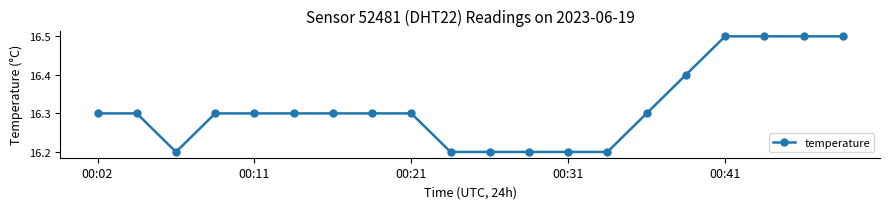

What is the minimum value shown in the chart?

16.2